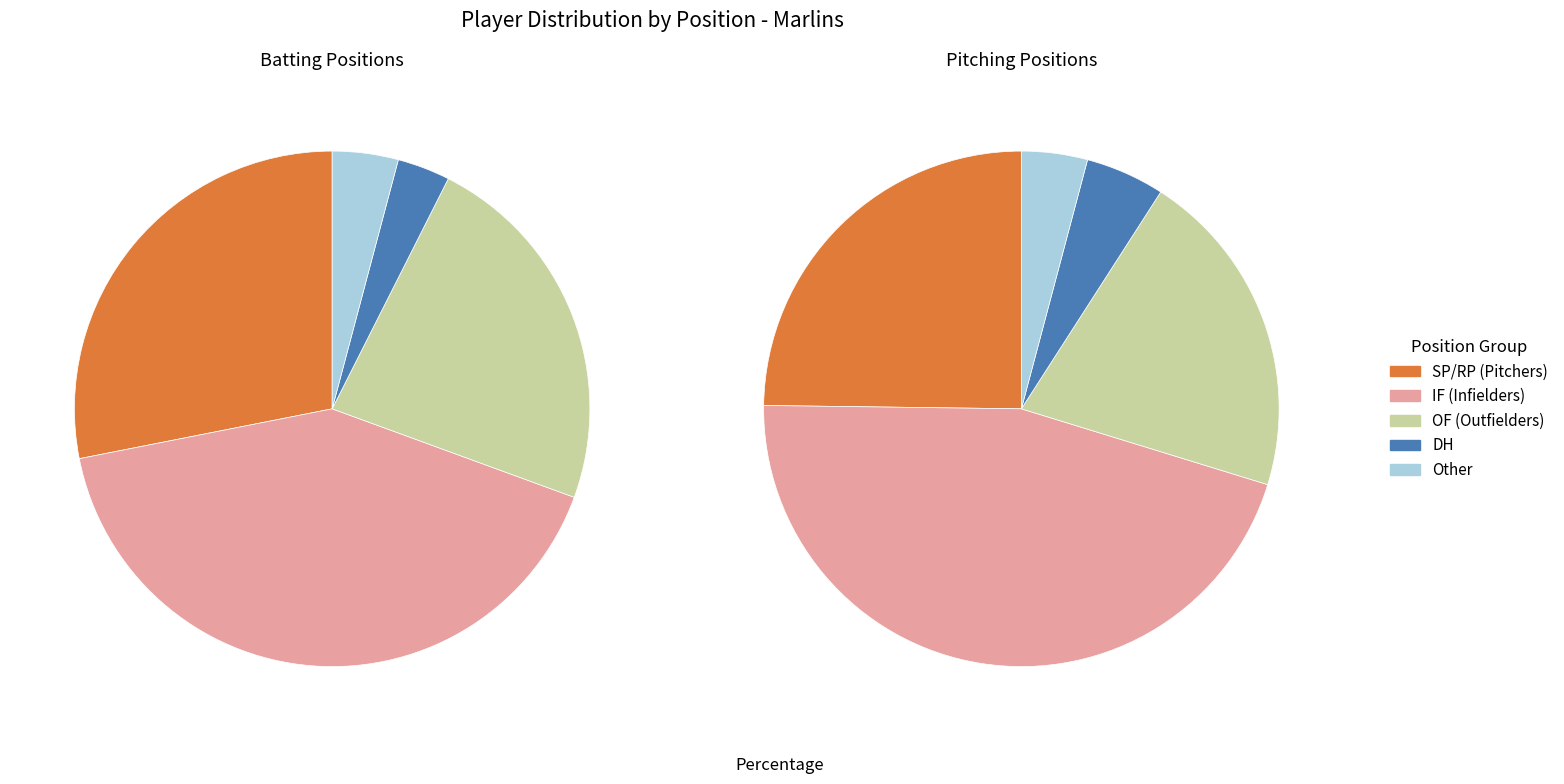

To the nearest percent, what percentage of the pie is DH?

3%